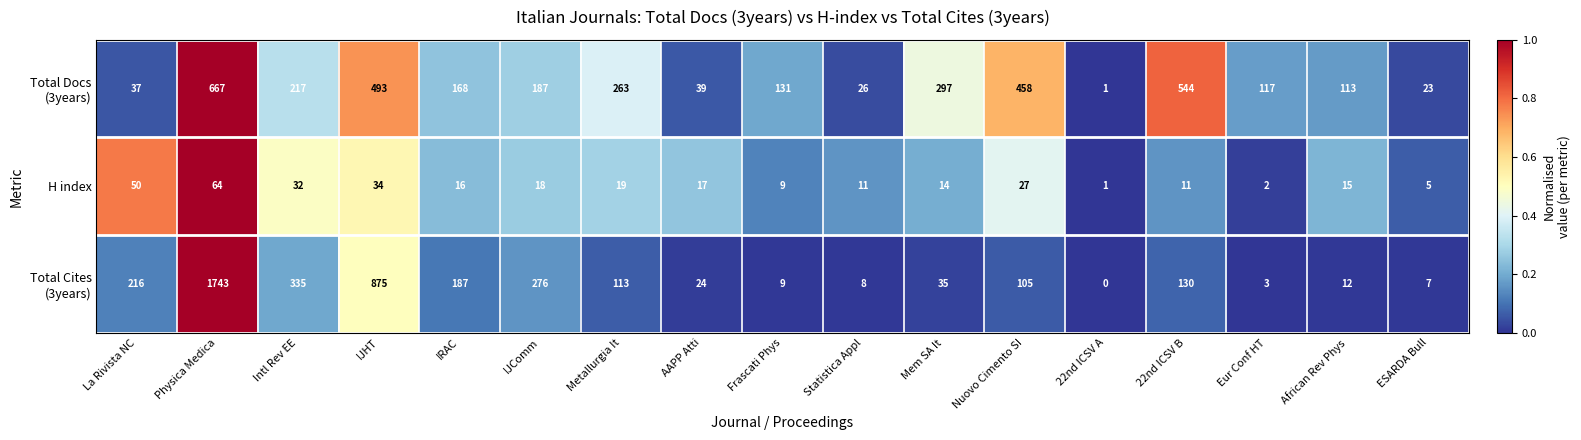

At which category is the sum across all series the highest?

Physica Medica